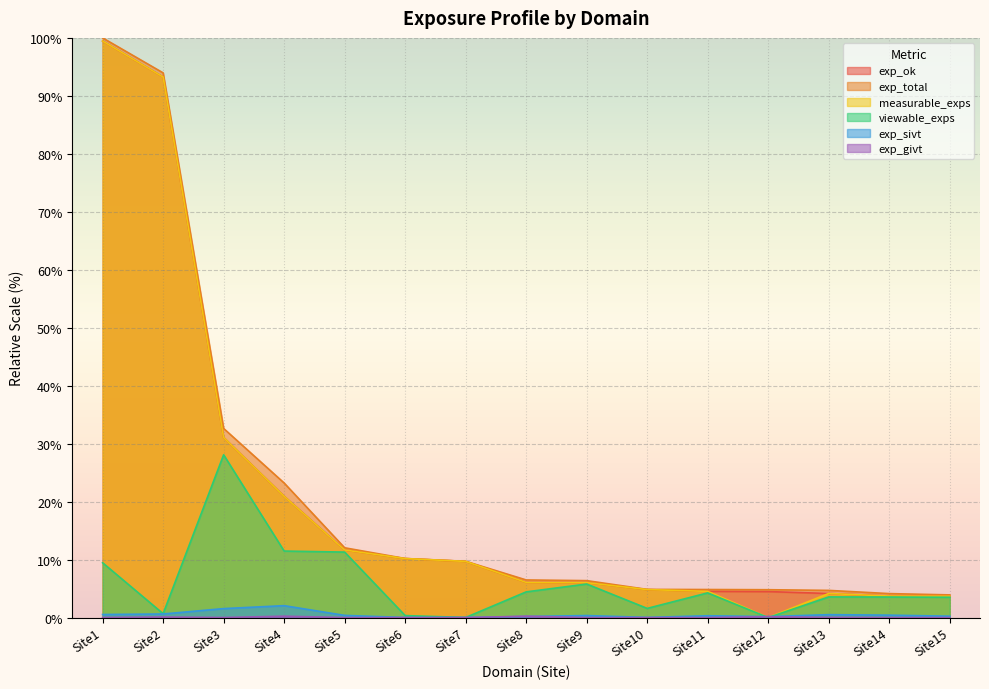

What is the total value across all series at Site5?

47.0